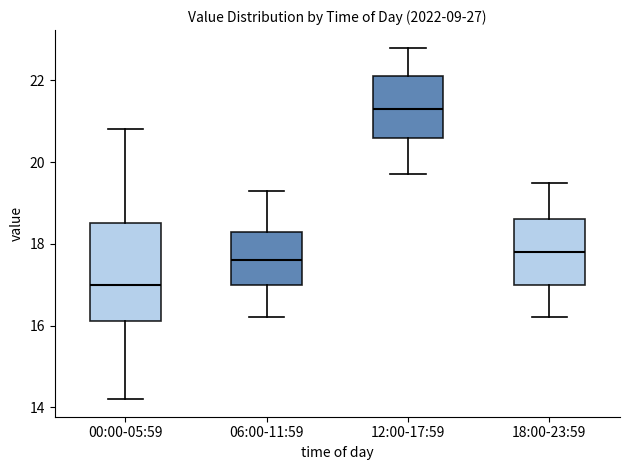

Which box is the tallest, from its lower edge to its upper edge?

00:00-05:59